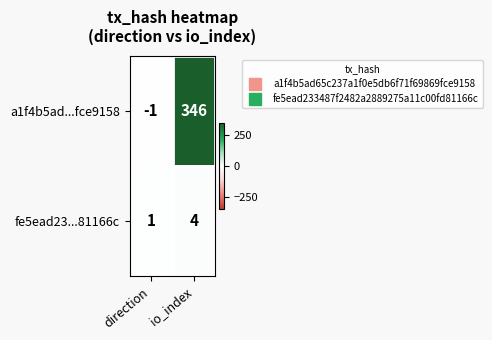

What is the greatest value displayed?

346